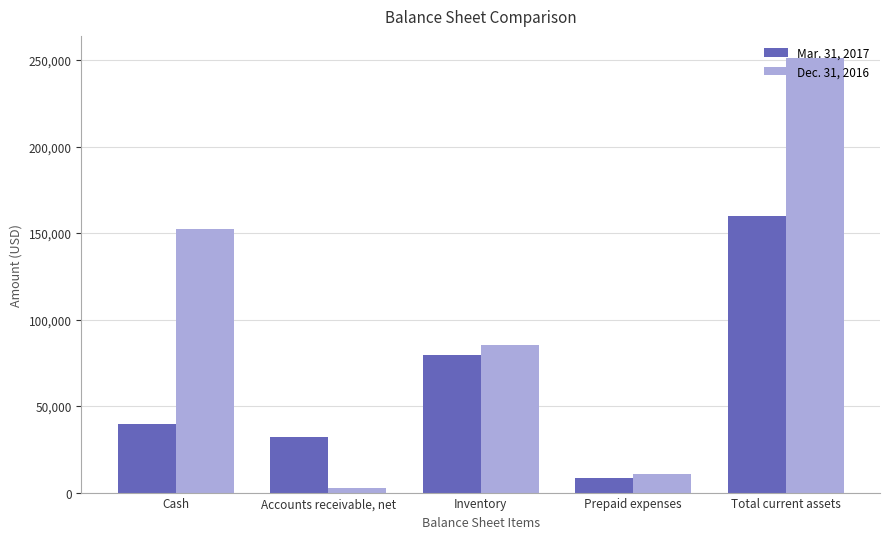

Does the chart contain stacked bars?

No